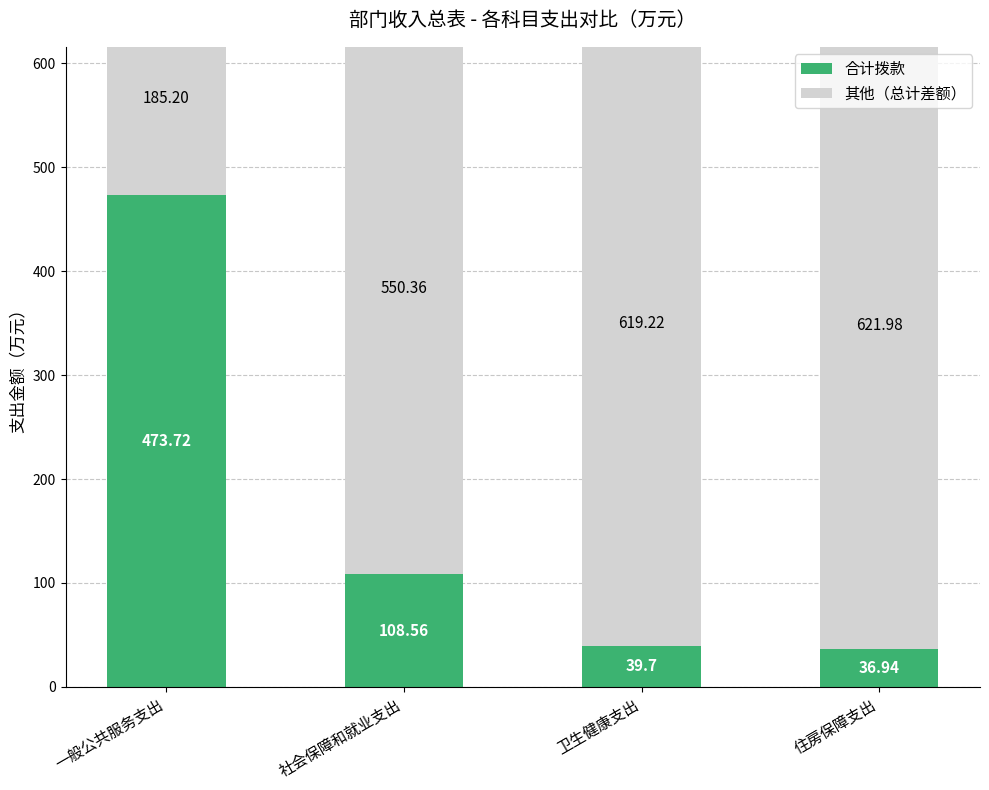

What position from the left is 卫生健康支出?

3